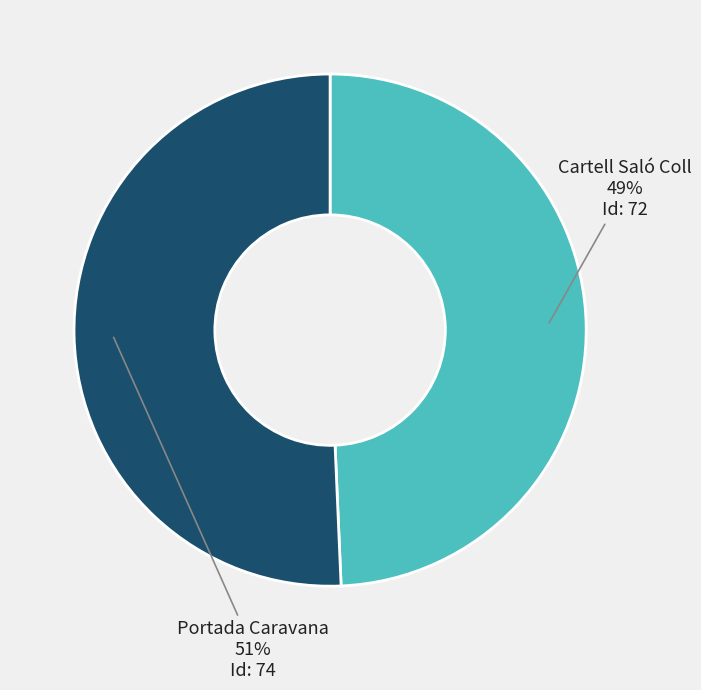

How many segments does this pie chart have?

2